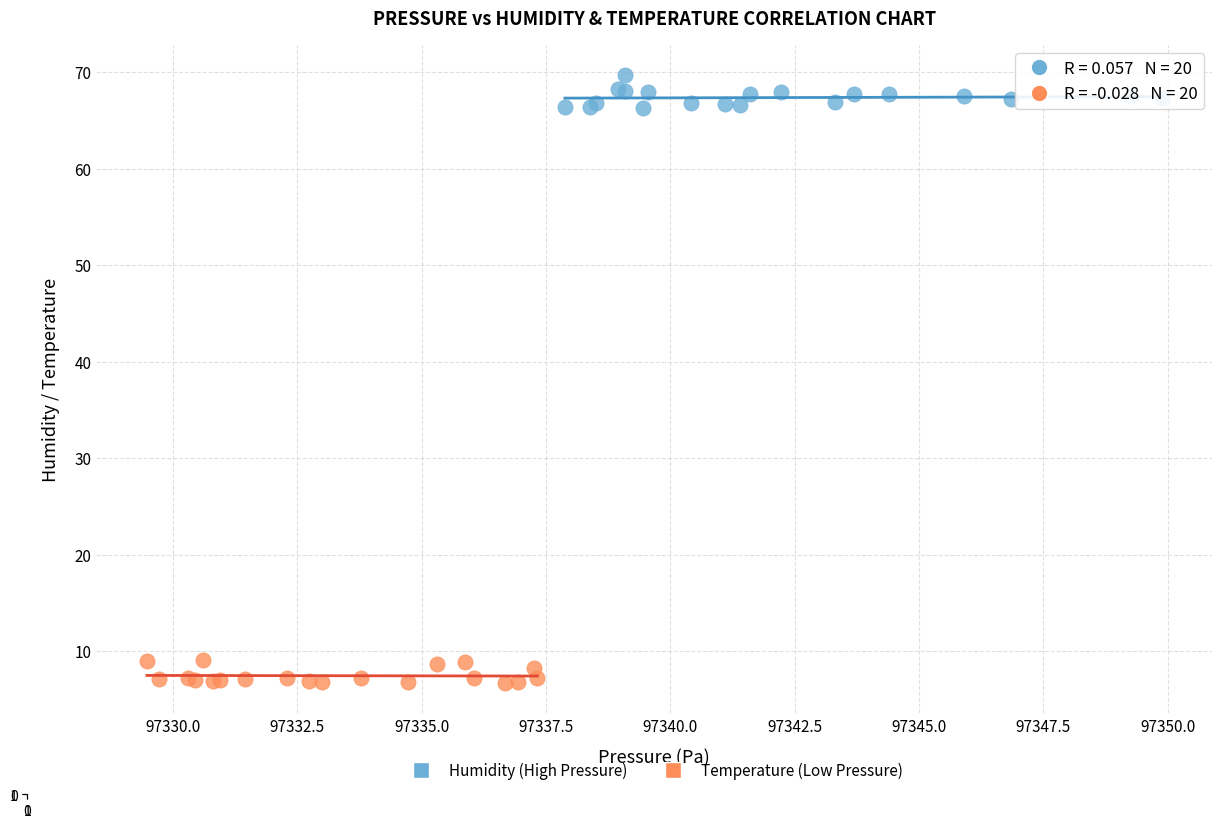

Which series contains the lowest Y value?

Temperature (Low Pressure)